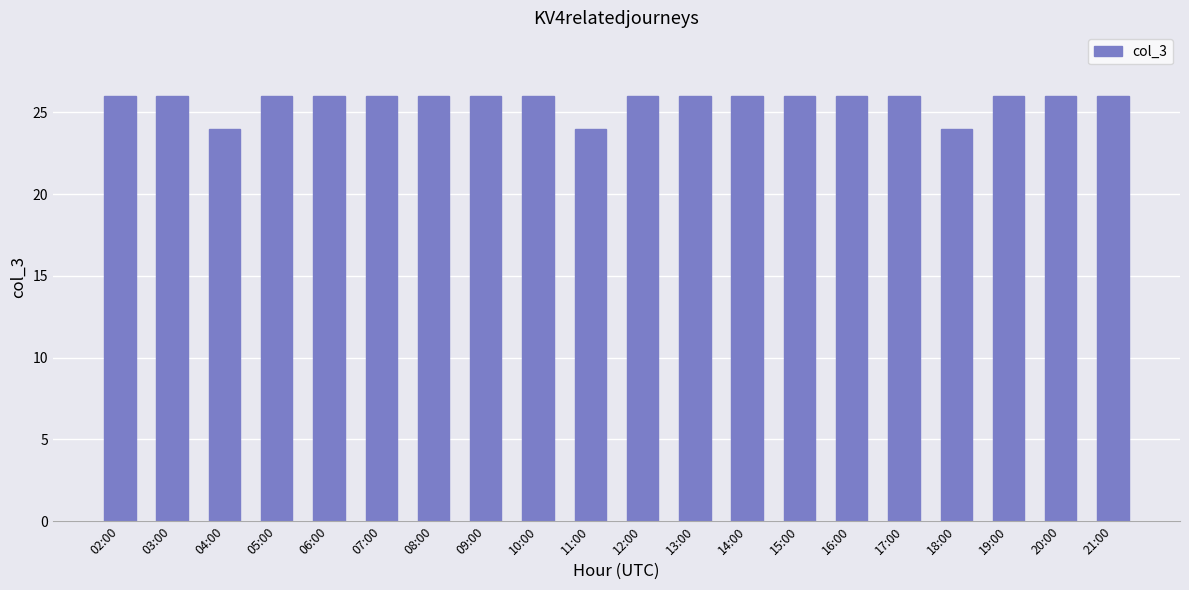

Are the bars grouped side by side (vs. stacked)?

No